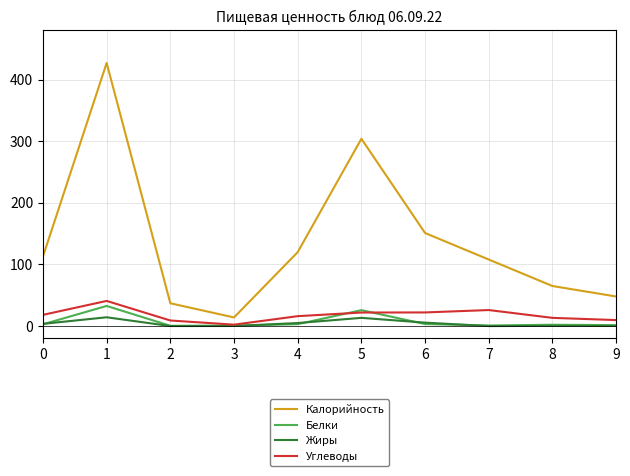

Is it true that Калорийность equals 113.0 at 0?

True